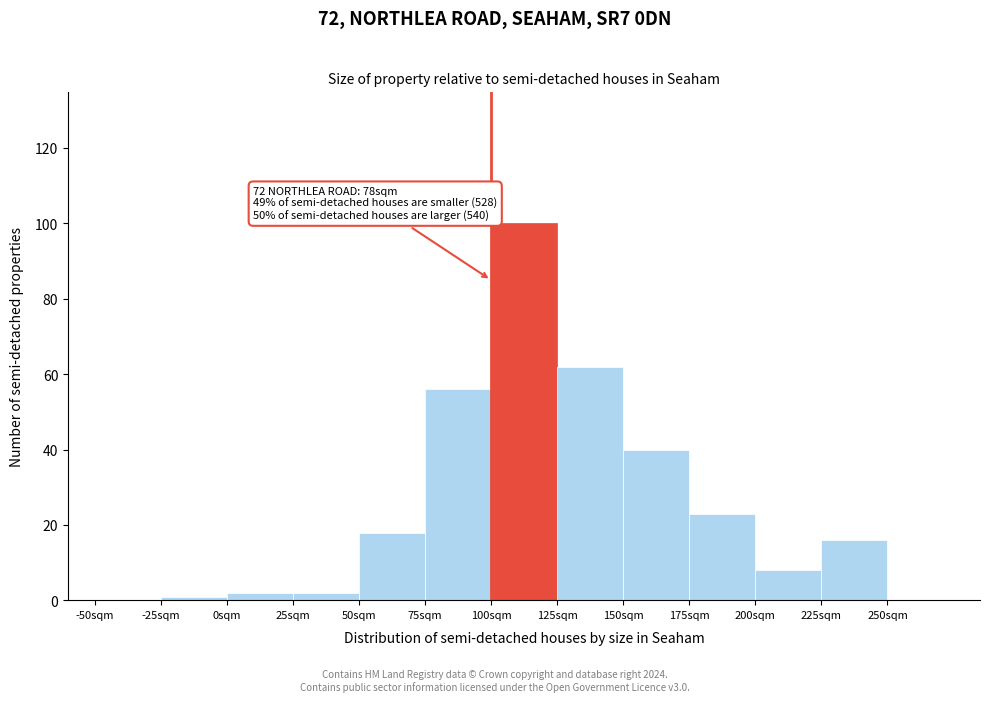

Reading left to right, list all the values displayed in this chart.

-50sqm=0	-25sqm=1	0sqm=2	25sqm=2	50sqm=18	75sqm=56	100sqm=100	125sqm=62	150sqm=40	175sqm=23	200sqm=8	225sqm=16	250sqm=0